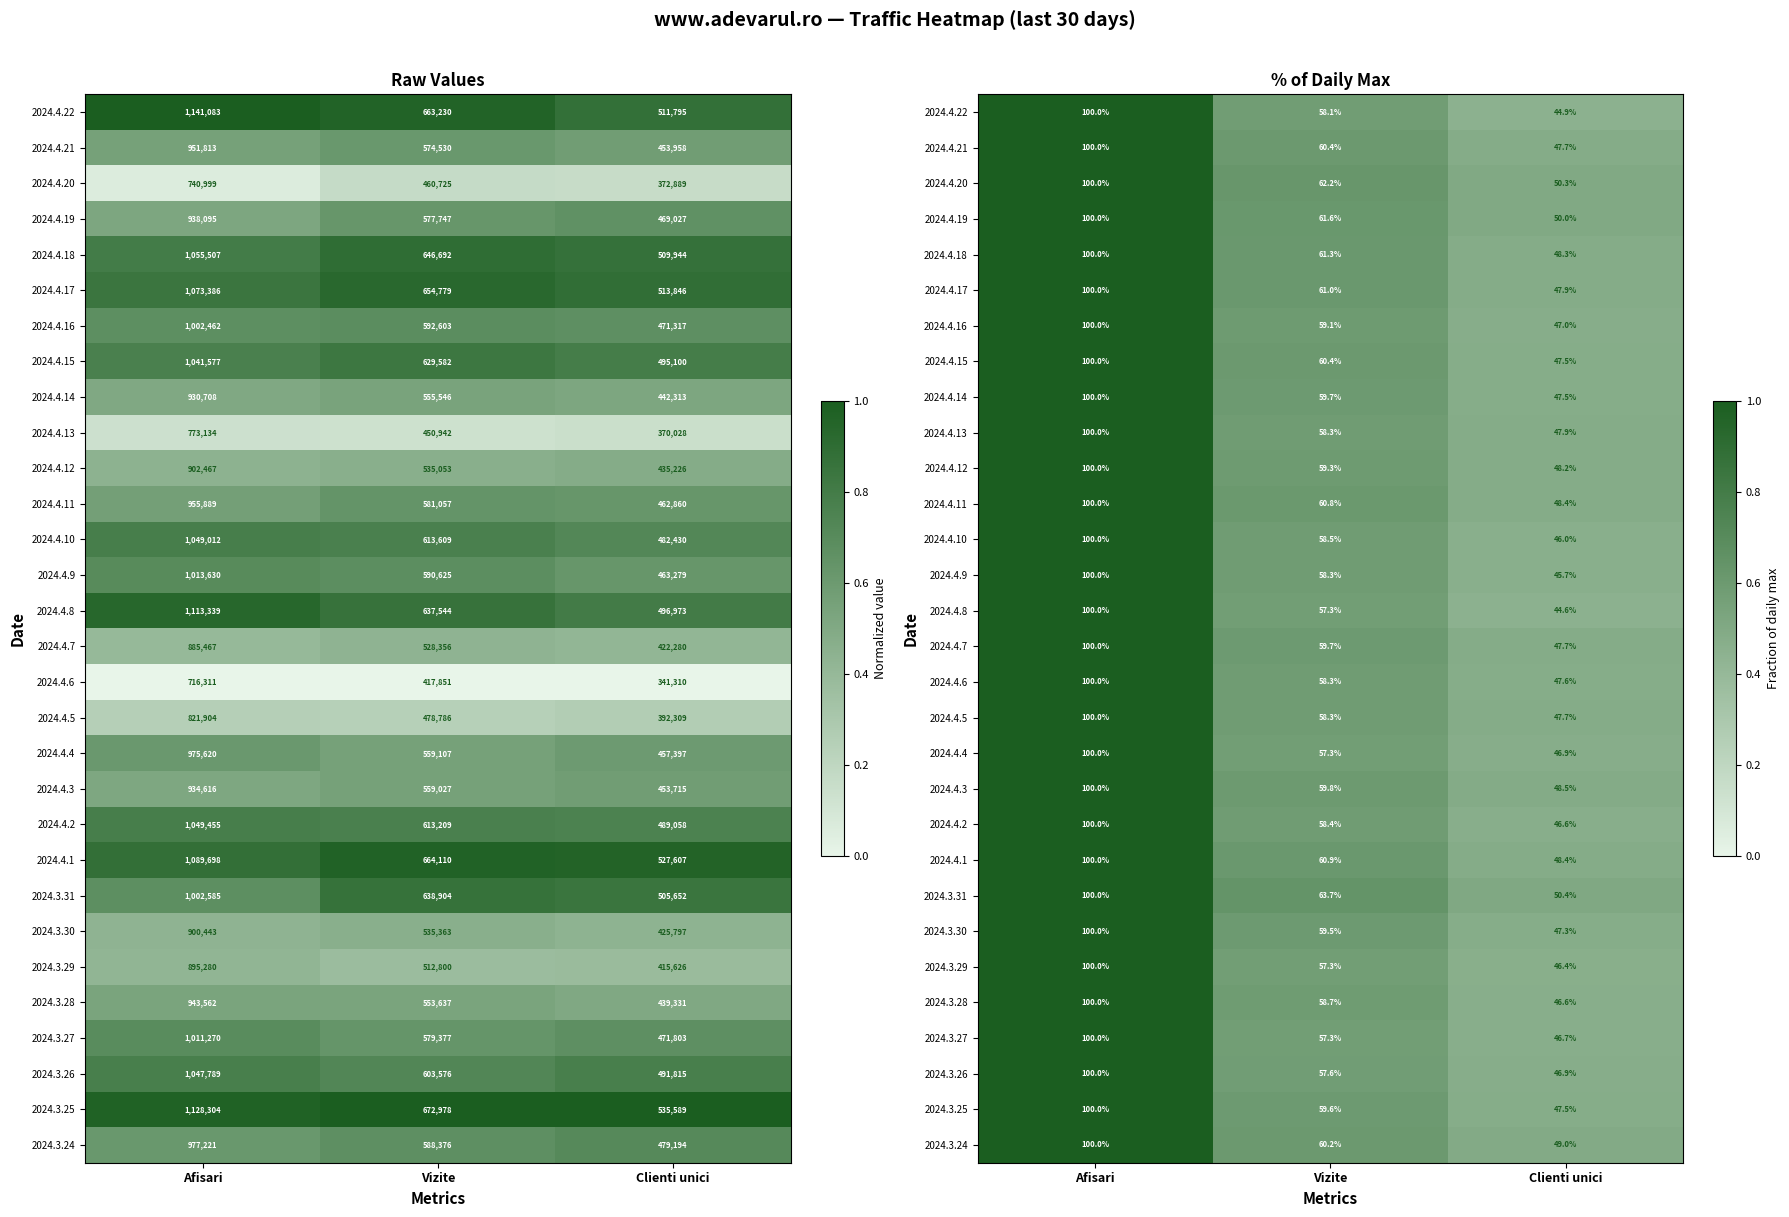

The value of 2024.4.18 at Afisari is 1.0. True or false?

True